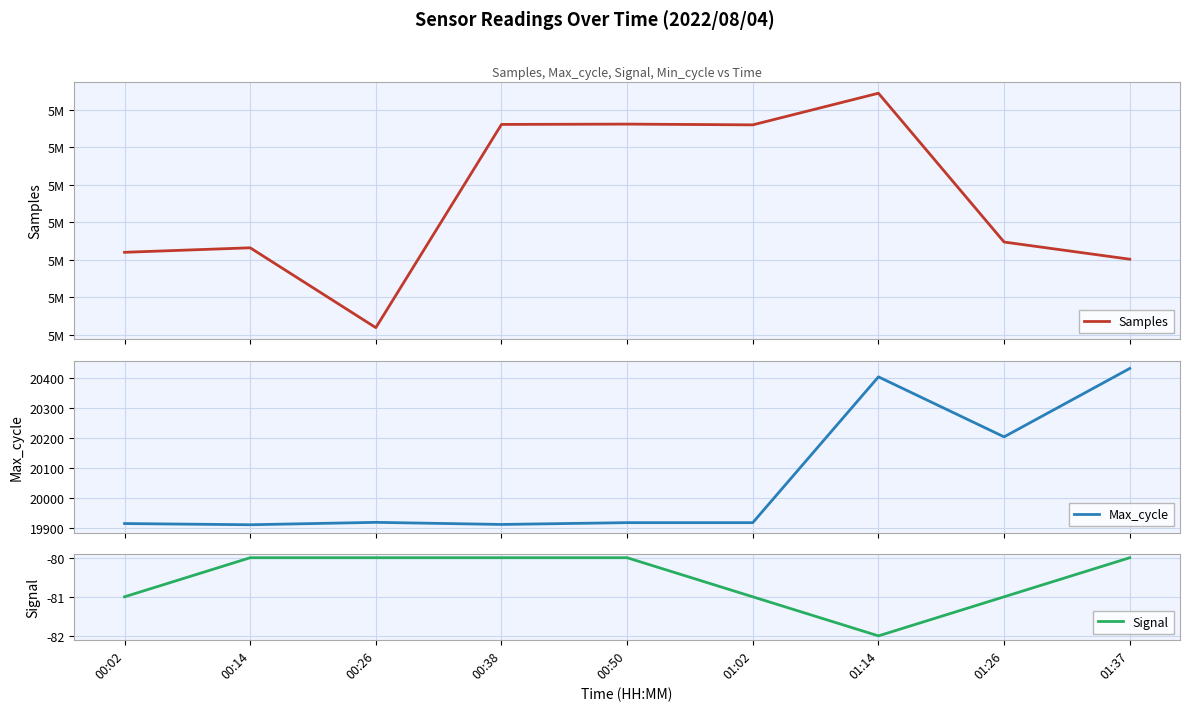

Count the number of categories in the chart.

9